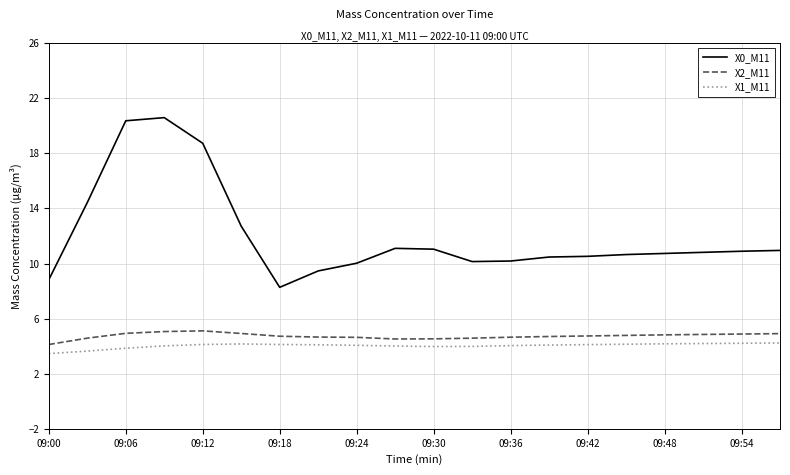

What is the lowest value of the X2_M11 series?

4.1